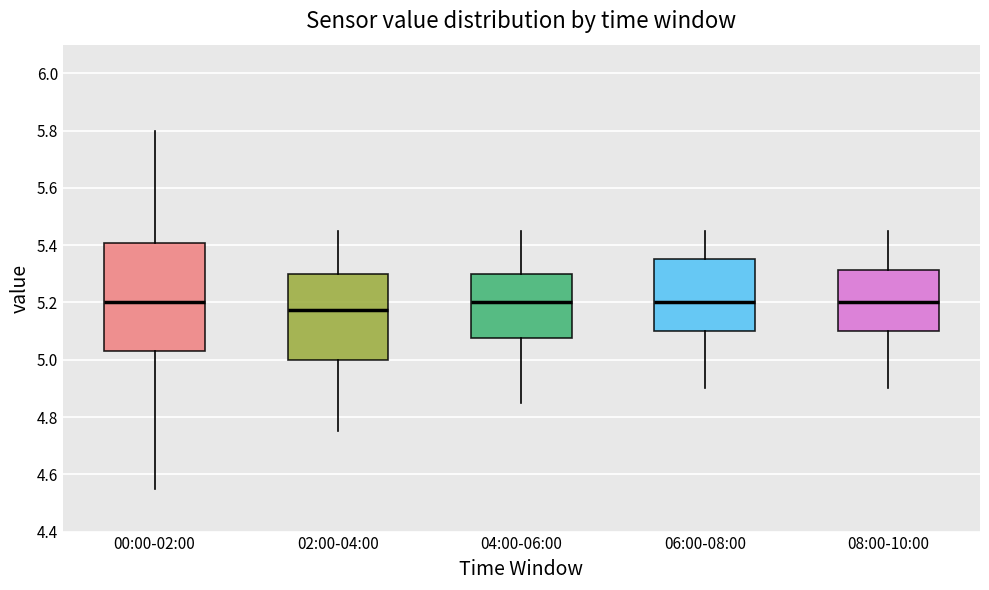

Comparing the boxes themselves (not the whiskers), which one is the tallest?

00:00-02:00